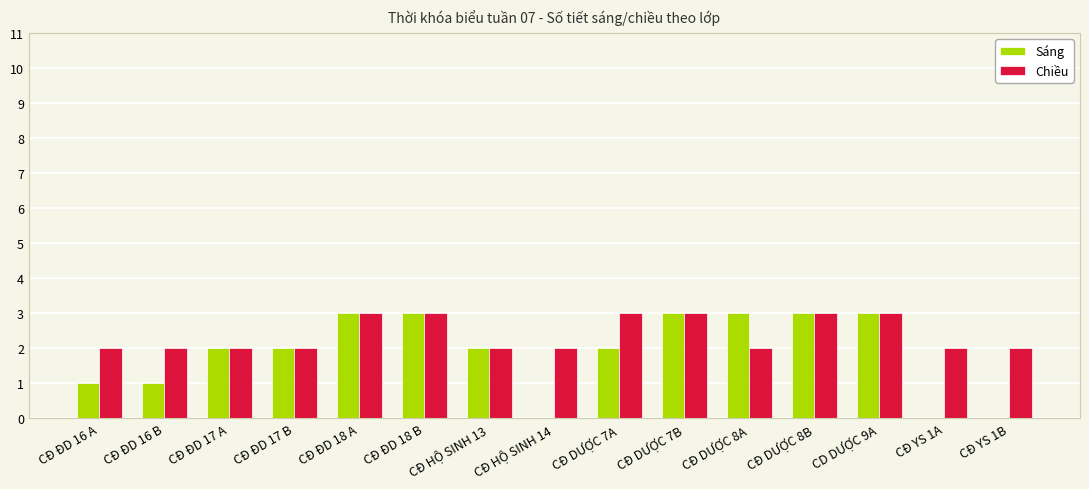

What is the maximum value for Chiều?

3